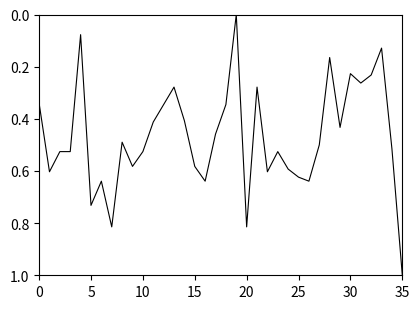

What is the difference between the maximum and minimum values?

1.0